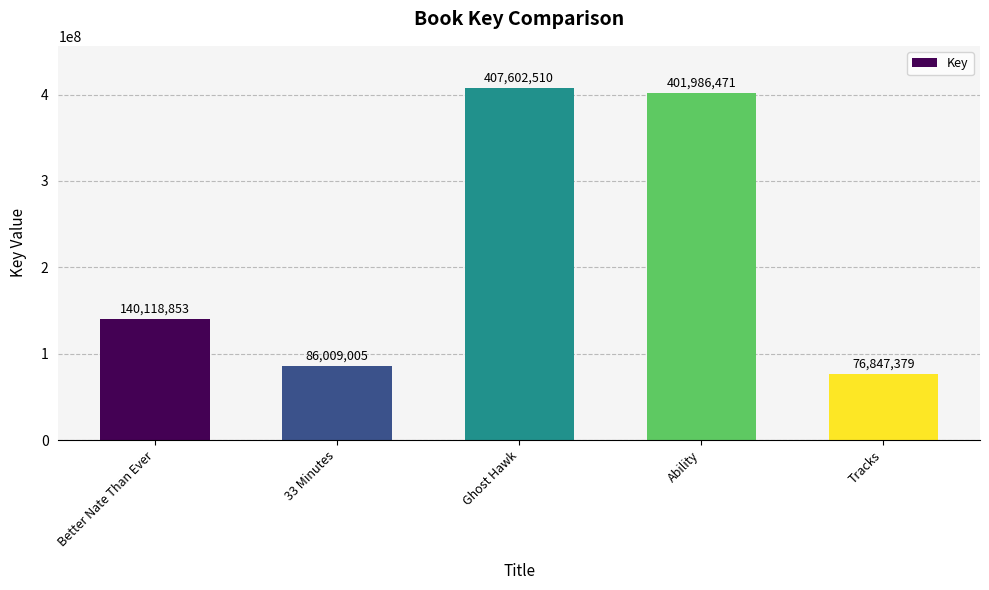

How many distinct data groups are displayed?

1